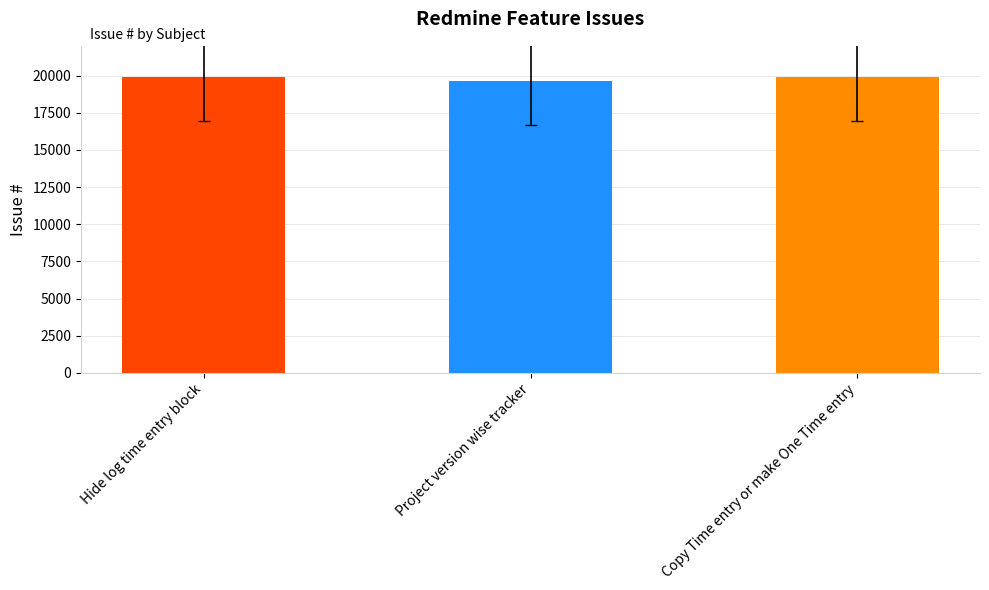

Is it true that the value at Copy Time entry or make One Time entry is 29657?

False